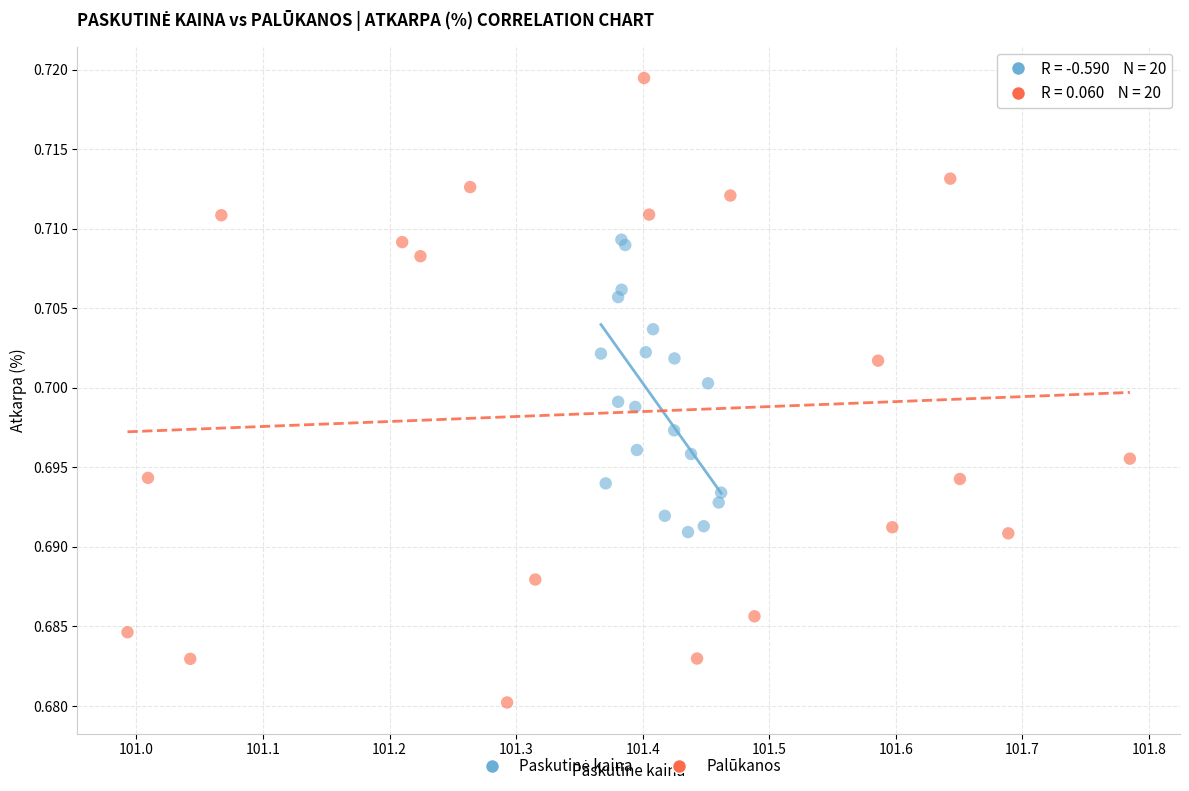

Which series has the widest spread of Y values?

Palūkanos